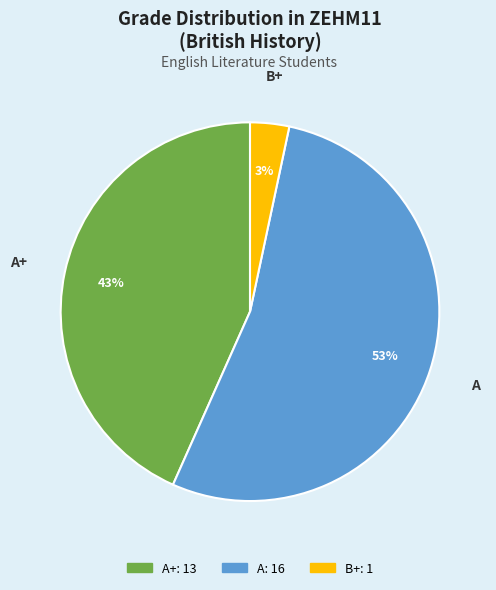

To the nearest percent, what is the average slice percentage?

33%